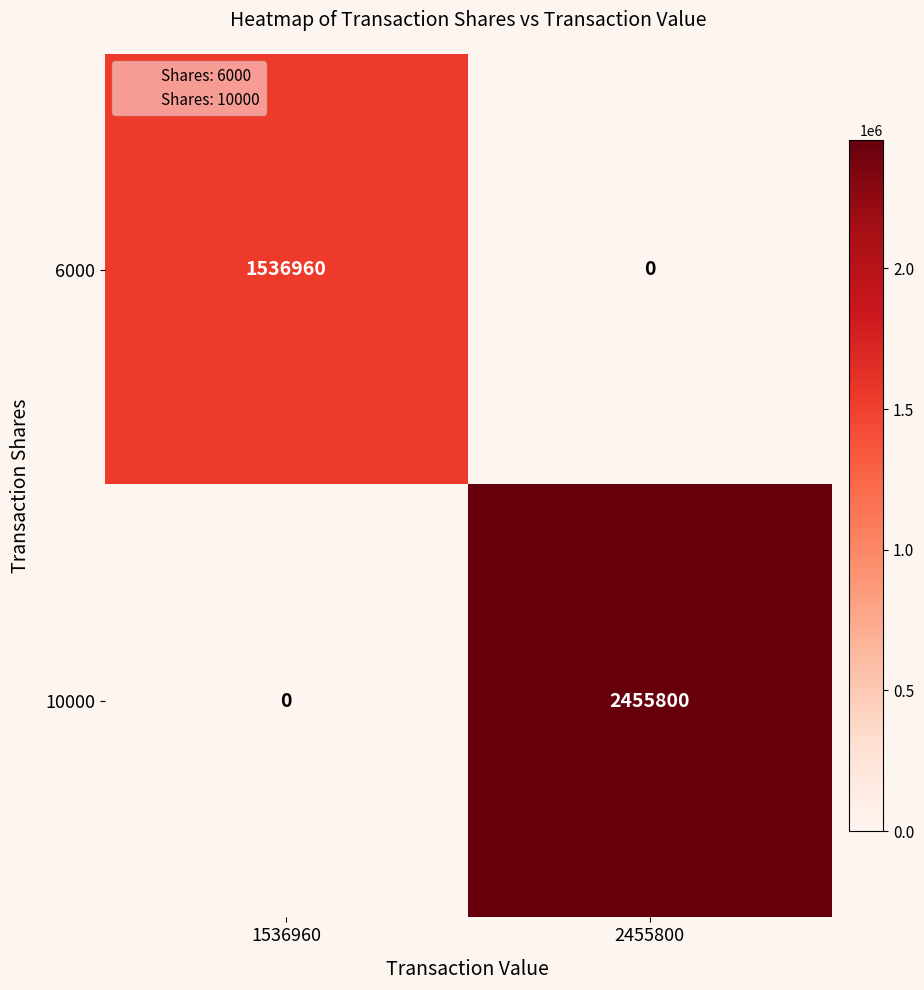

Which series has the largest total across all categories?

10000